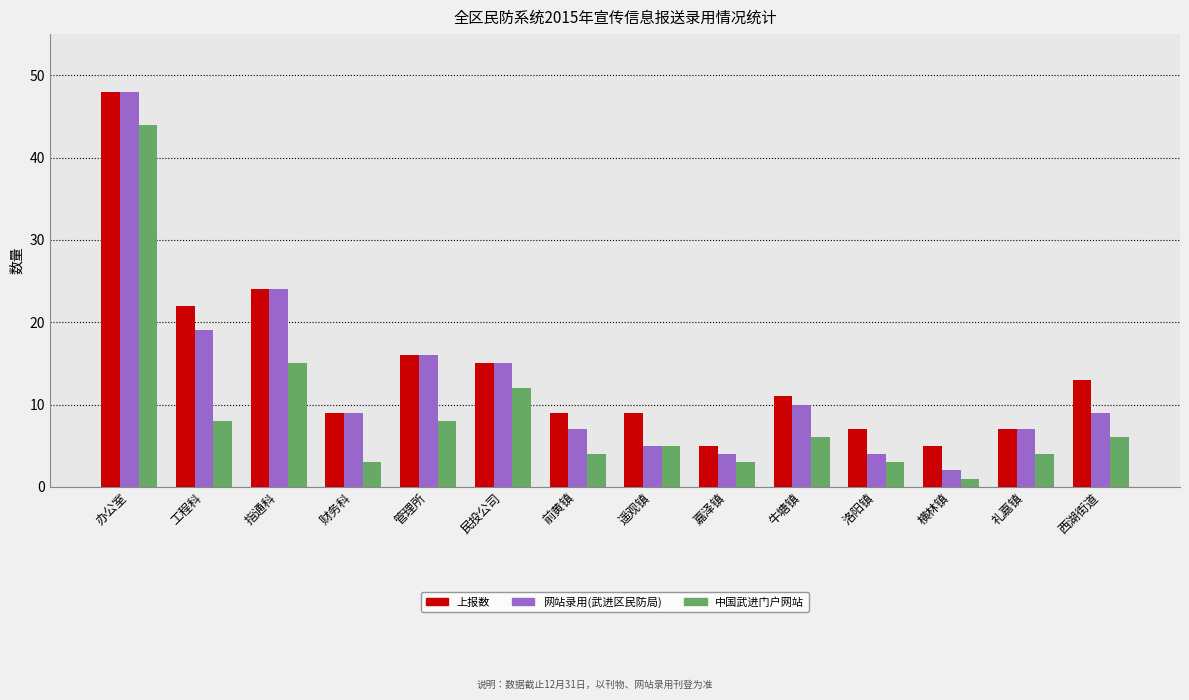

Are the bars grouped side by side (vs. stacked)?

Yes